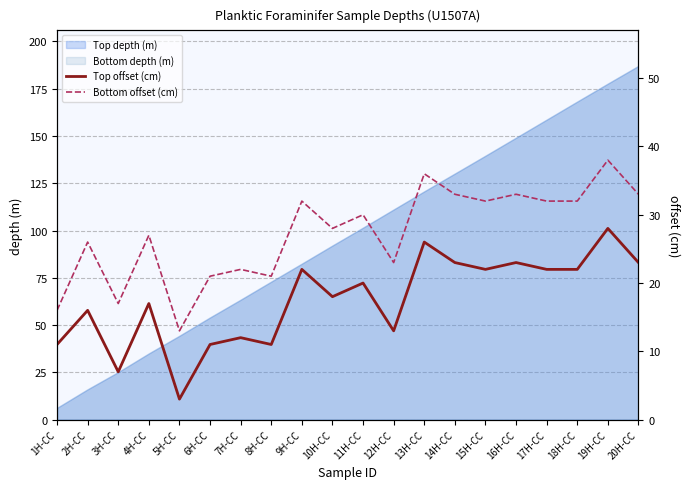

Rank the categories by Bottom depth (m) value from highest to lowest.

20H-CC, 19H-CC, 18H-CC, 17H-CC, 16H-CC, 15H-CC, 14H-CC, 13H-CC, 12H-CC, 11H-CC, 10H-CC, 9H-CC, 8H-CC, 7H-CC, 6H-CC, 5H-CC, 4H-CC, 3H-CC, 2H-CC, 1H-CC